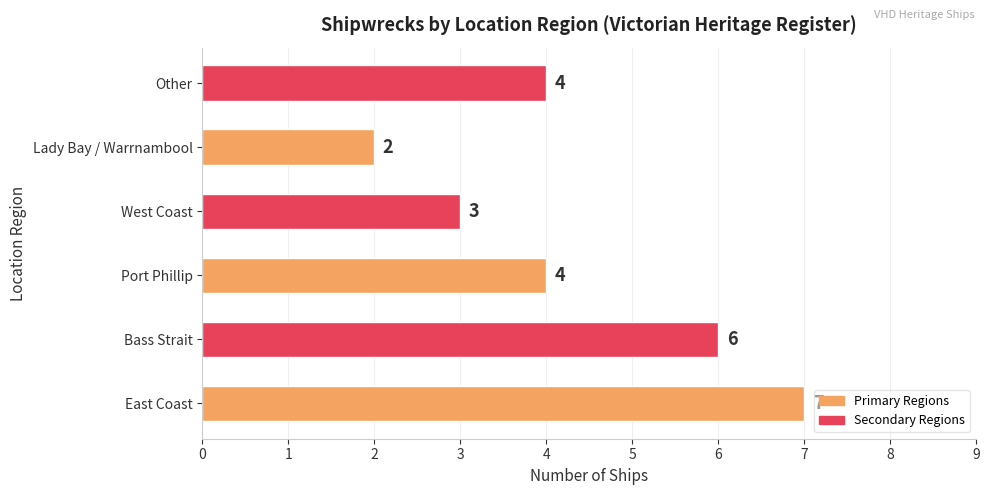

What is the greatest value displayed?

7